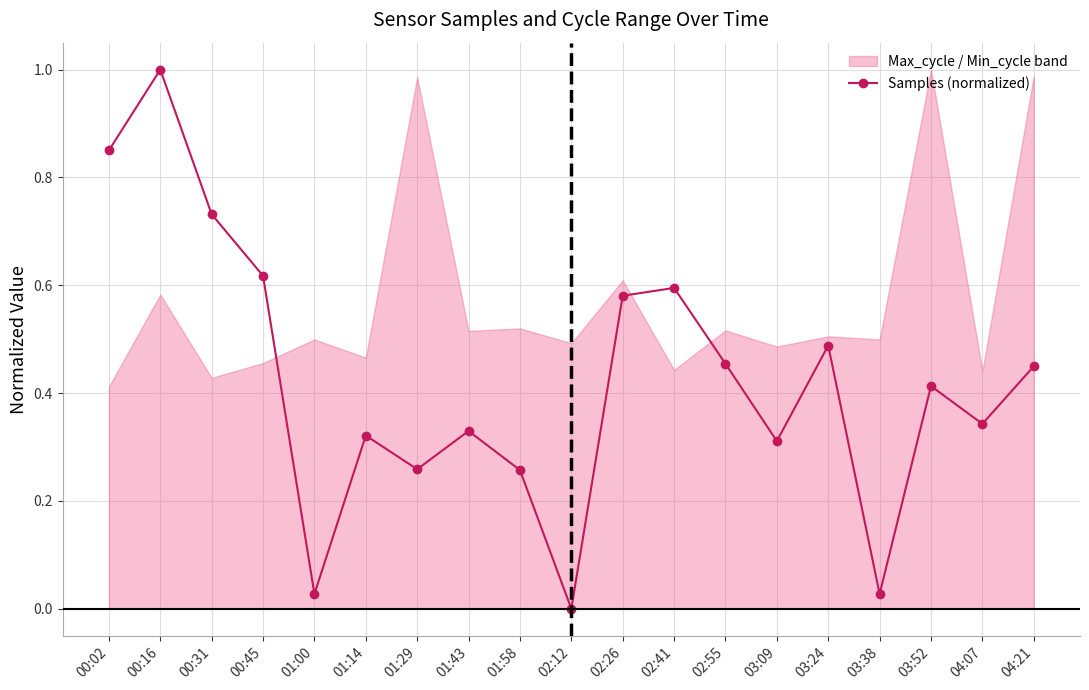

How many data points are above 0?

18